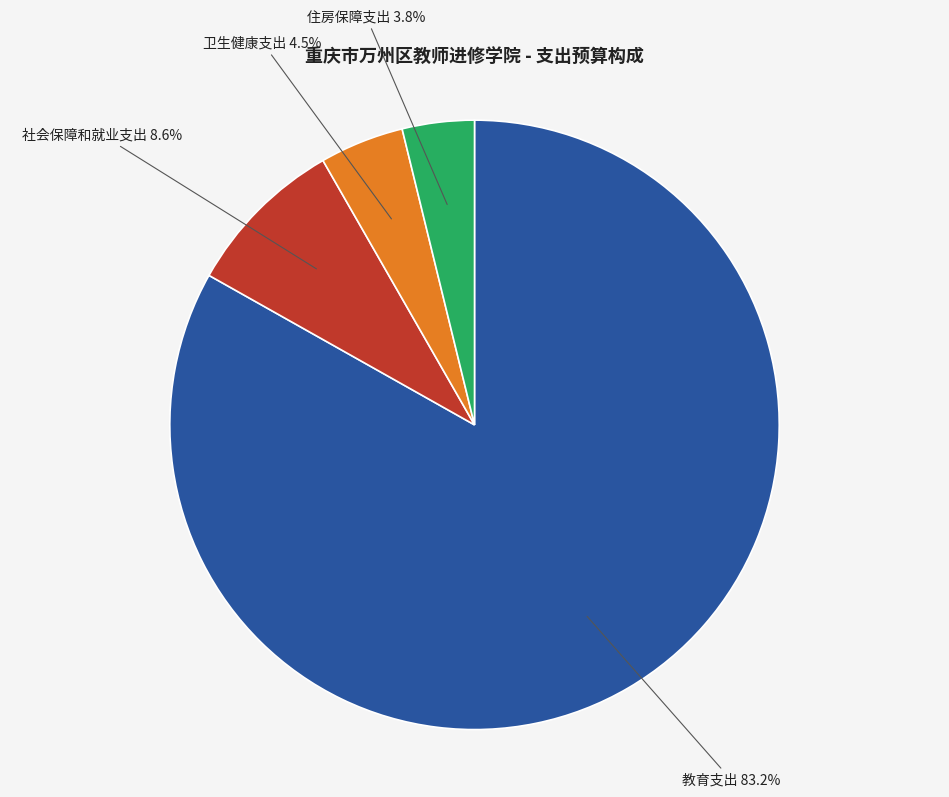

Count the number of slices in the pie.

4